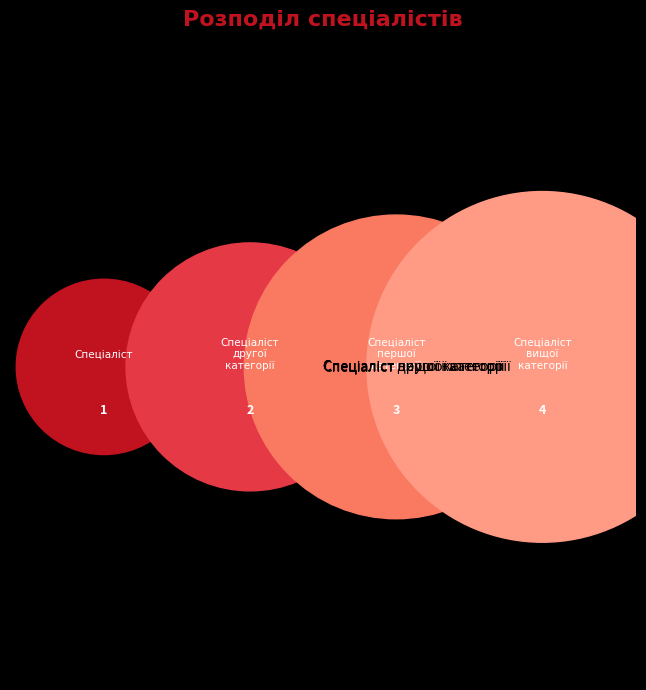

Which slice is the smallest?

Спеціаліст